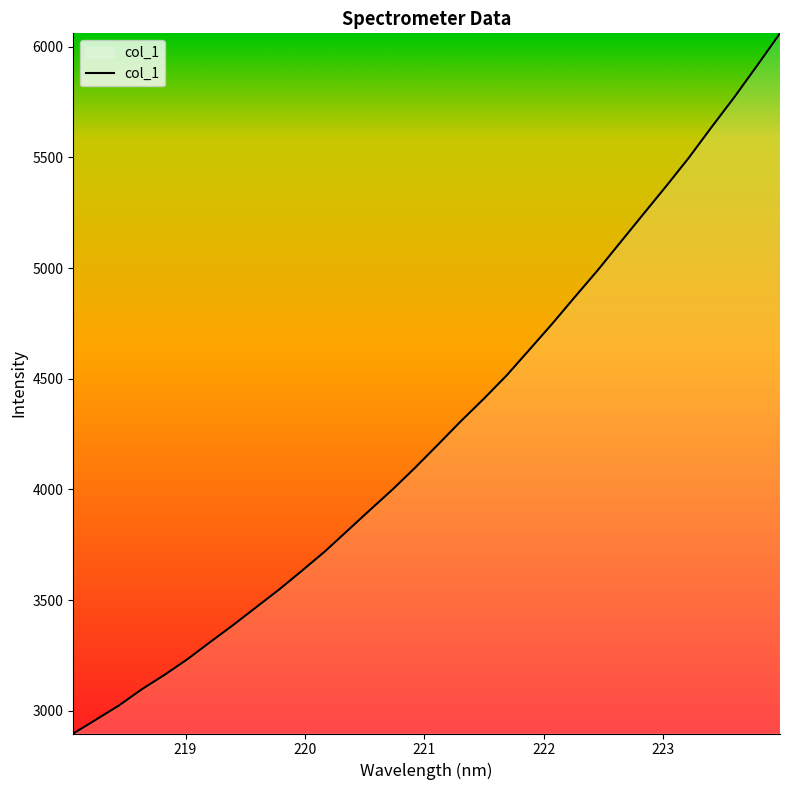

True or false: the data has more than 1 interior local peaks.

False